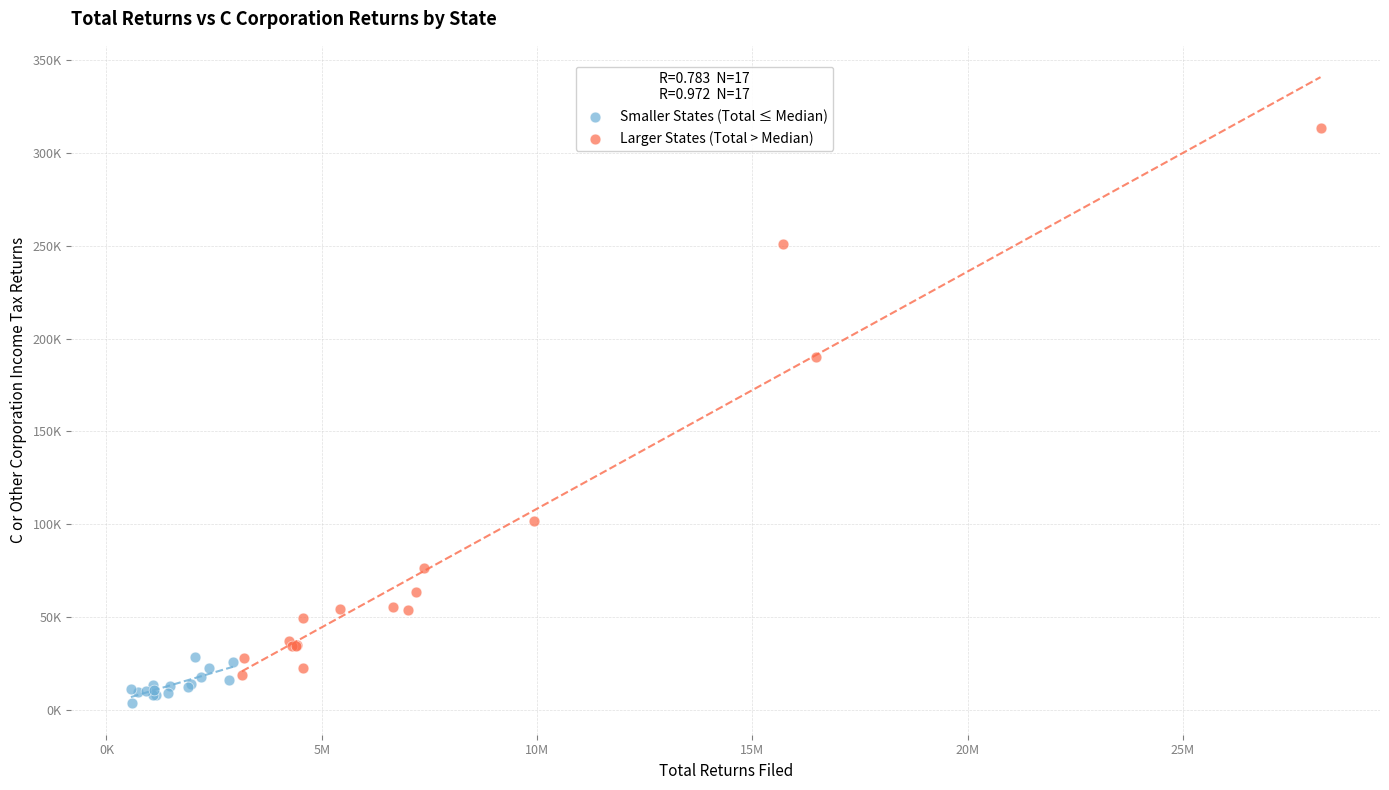

Which series contains the lowest Y value?

Smaller States (Total ≤ Median)